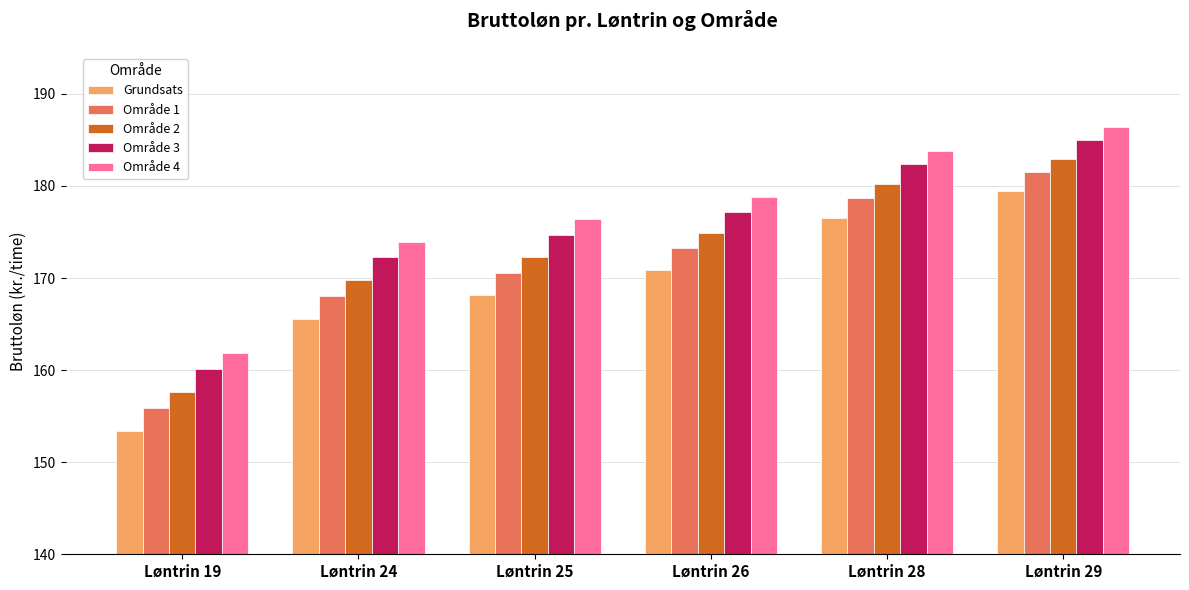

Reading left to right, what are all the values shown in this chart?

Grundsats: Løntrin 19=153.4	Løntrin 24=165.5	Løntrin 25=168.2	Løntrin 26=170.9	Løntrin 28=176.6	Løntrin 29=179.5
Område 1: Løntrin 19=155.9	Løntrin 24=168.0	Løntrin 25=170.6	Løntrin 26=173.2	Løntrin 28=178.7	Løntrin 29=181.5
Område 2: Løntrin 19=157.6	Løntrin 24=169.7	Løntrin 25=172.3	Løntrin 26=174.9	Løntrin 28=180.2	Løntrin 29=182.9
Område 3: Løntrin 19=160.1	Løntrin 24=172.2	Løntrin 25=174.7	Løntrin 26=177.2	Løntrin 28=182.3	Løntrin 29=185.0
Område 4: Løntrin 19=161.9	Løntrin 24=174.0	Løntrin 25=176.4	Løntrin 26=178.8	Løntrin 28=183.8	Løntrin 29=186.4